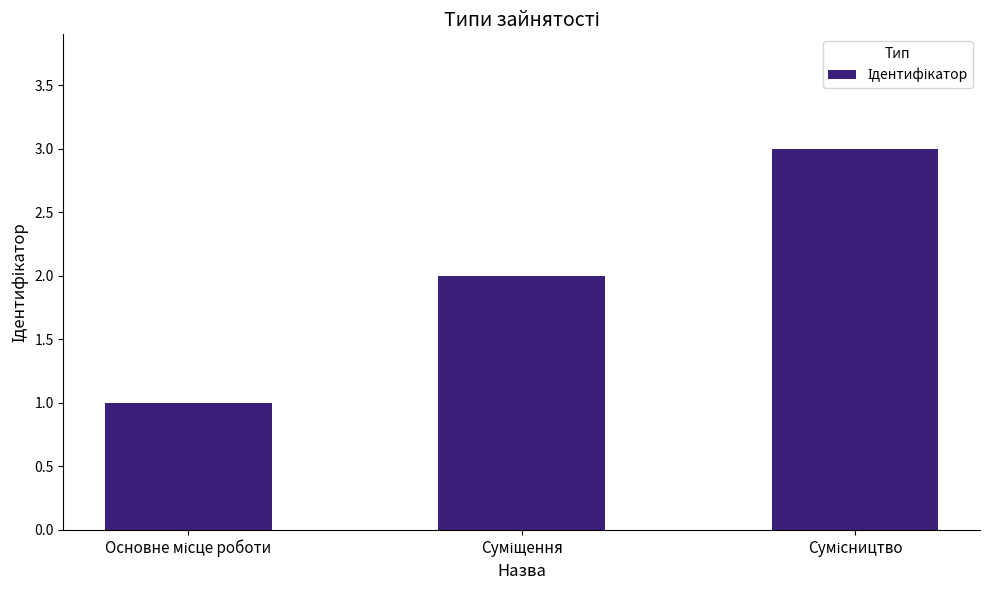

What is the sum of all values?

6